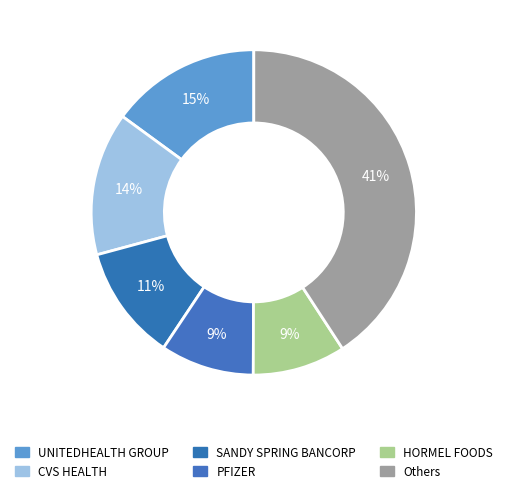

Count the number of slices in the pie.

6